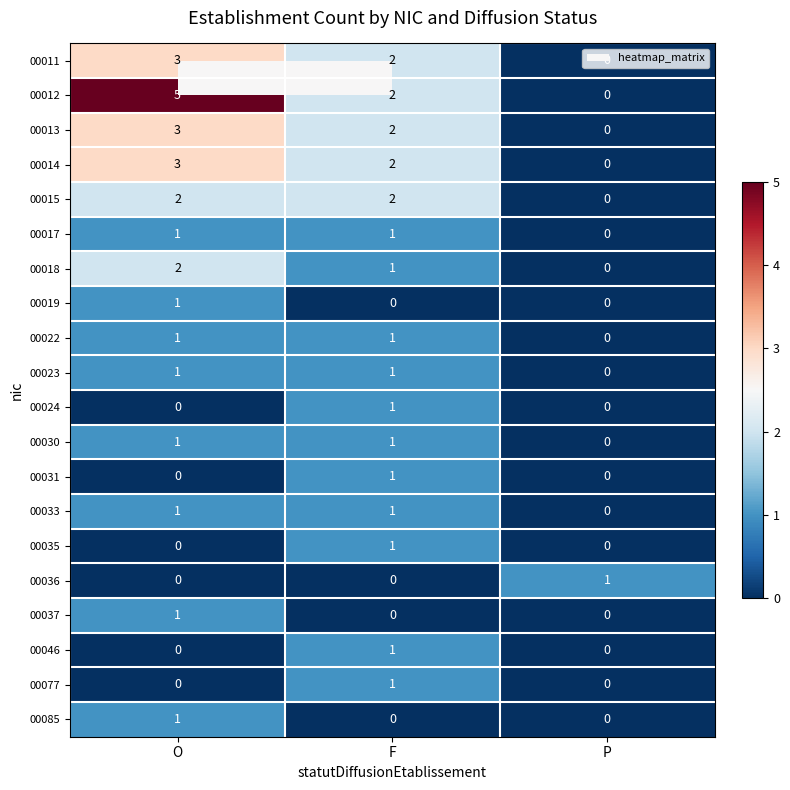

How many 00030 values are between 0 and 1?

3